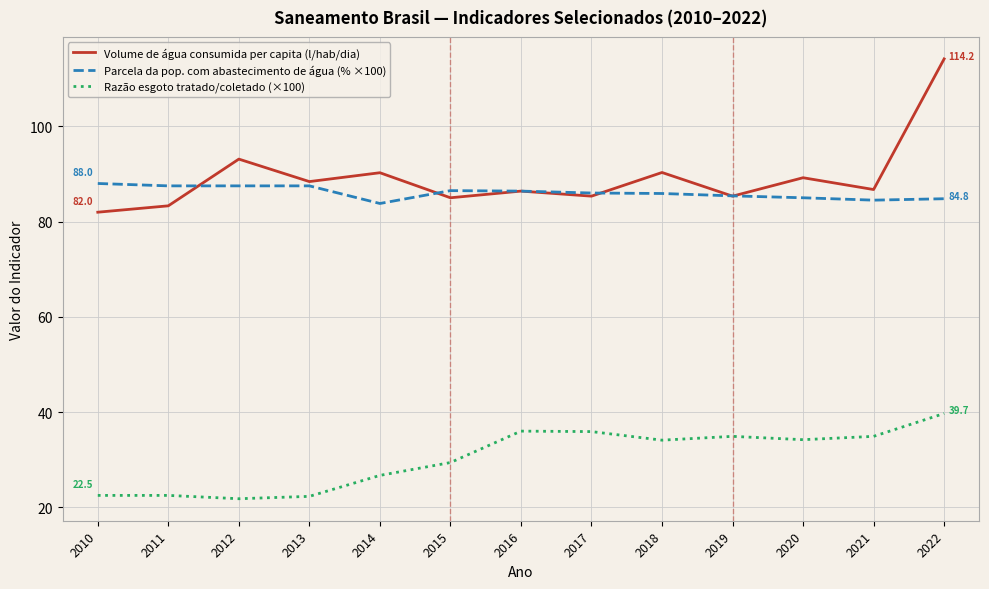

Which series ends up on top after the final intersection of Parcela da pop. com abastecimento de água (% ×100) and Volume de água consumida per capita (l/hab/dia)?

Volume de água consumida per capita (l/hab/dia)